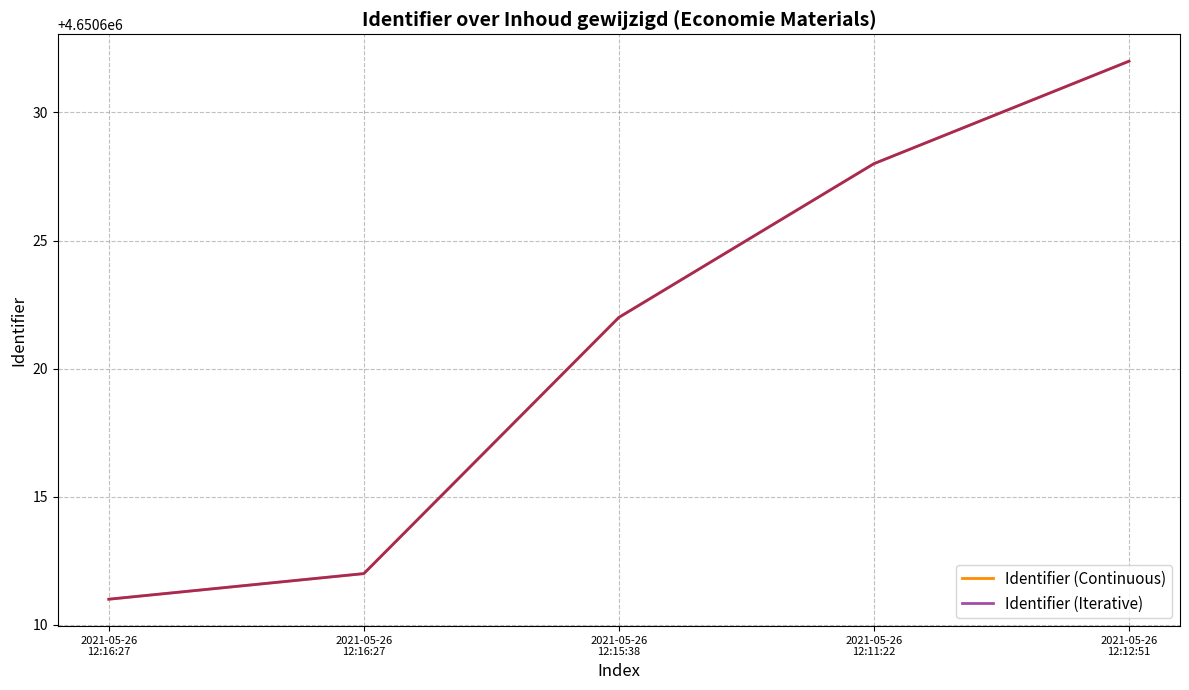

What is the difference between the Identifier (Continuous) values at 2021-05-26
12:11:22 and 2021-05-26
12:12:51?

4